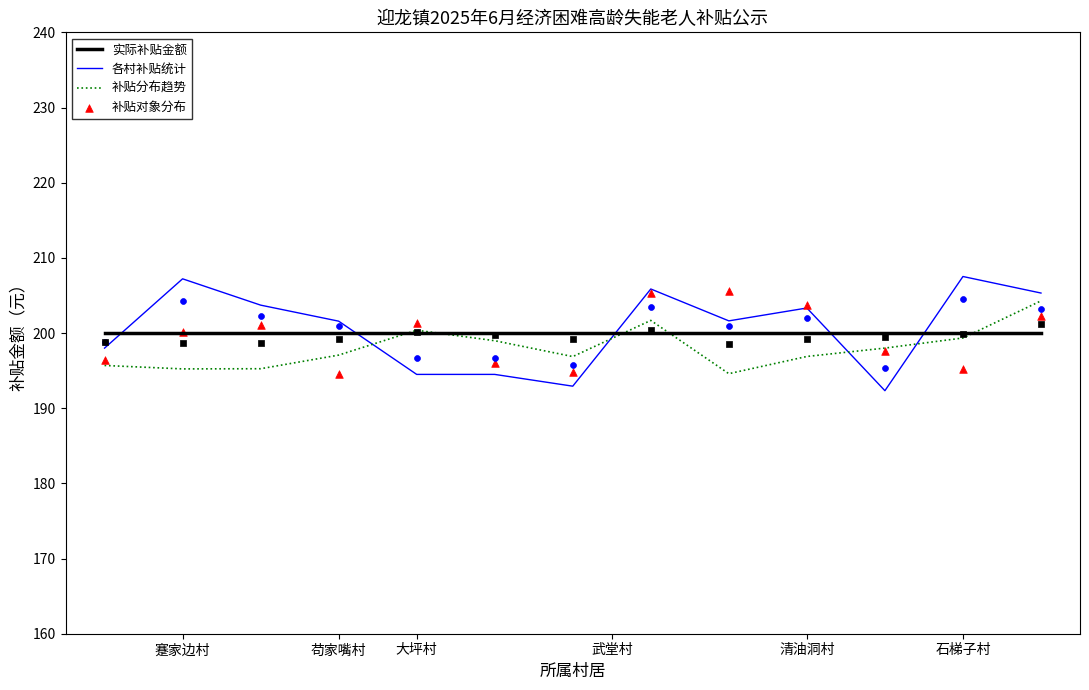

Which series contains the lowest Y value?

各村补贴统计